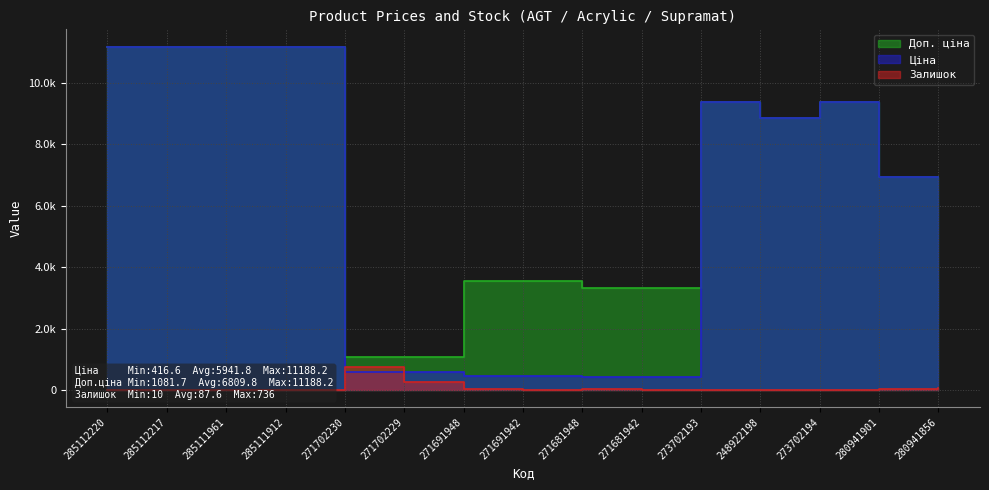

Reading left to right, extract all data points from this chart.

Ціна: 11188.2	11188.2	11188.2	11188.2	589.9	589.9	443.1	443.1	416.6	416.6	9384.0	8856.7	9384.0	6925.7	6925.7
Доп. ціна: 11188.2	11188.2	11188.2	11188.2	1081.7	1081.7	3545.0	3545.0	3332.5	3332.5	9384.0	8856.7	9384.0	6925.7	6925.7
Залишок: 17.0	17.0	17.0	15.0	736.0	273.0	22.0	13.0	30.0	10.0	18.0	11.0	18.0	36.0	81.0